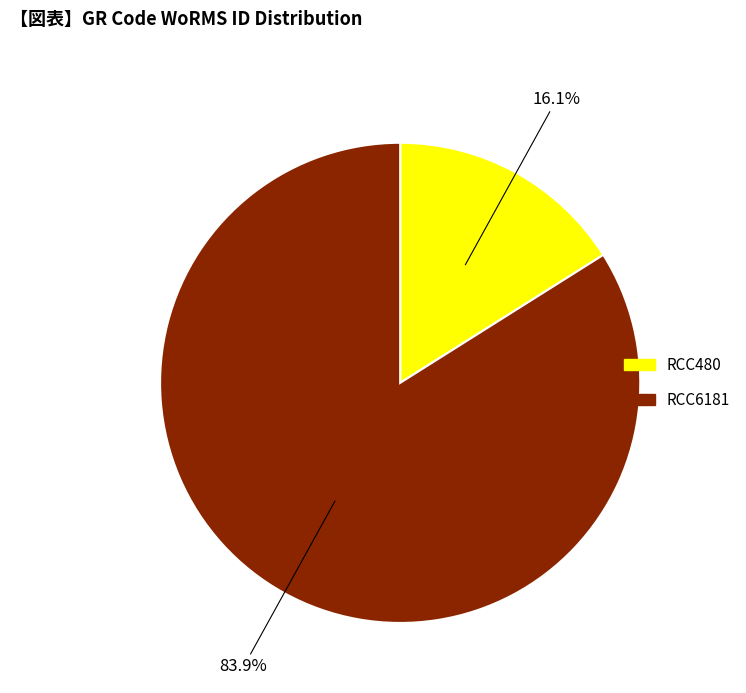

What is the ratio of the value at RCC6181 to the value at RCC480?

5.2